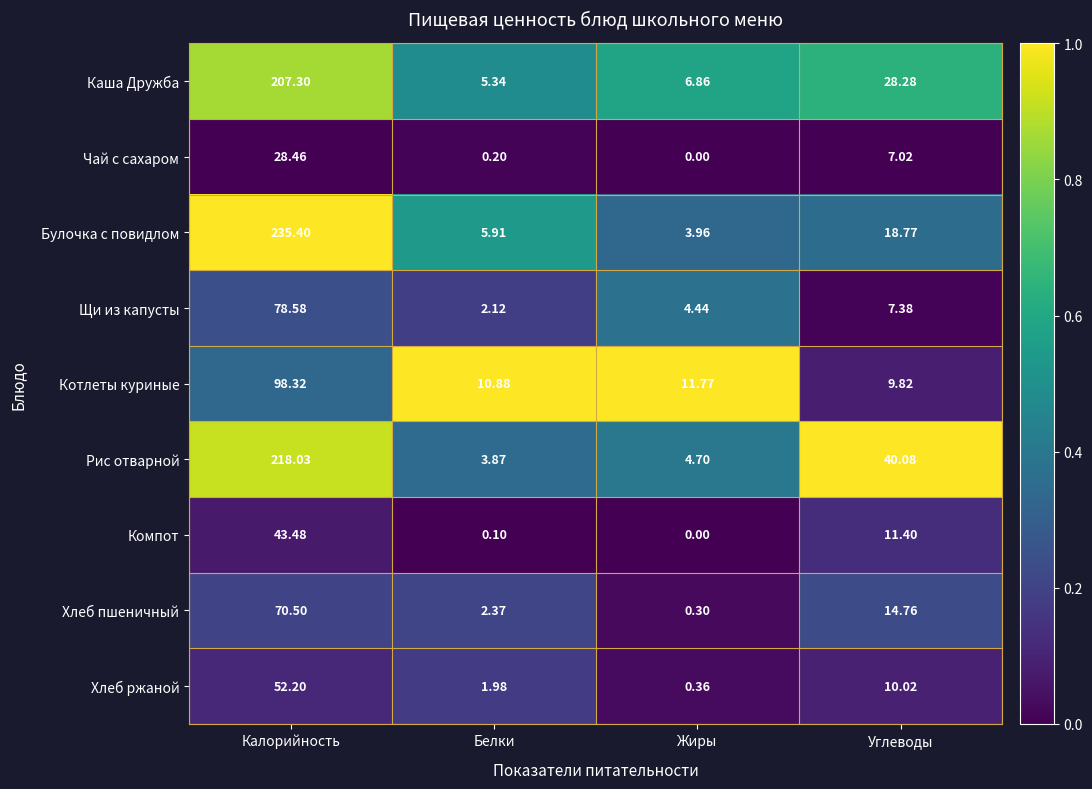

Rank the series at Белки from lowest to highest value.

Компот, Чай с сахаром, Хлеб ржаной, Щи из капусты, Хлеб пшеничный, Рис отварной, Каша Дружба, Булочка с повидлом, Котлеты куриные